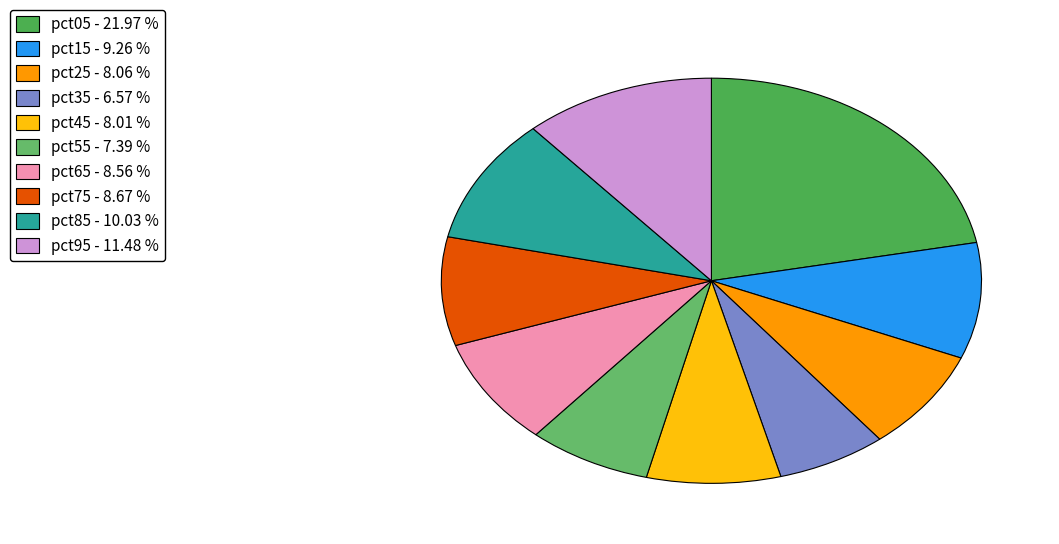

Which slice is the smallest?

pct35